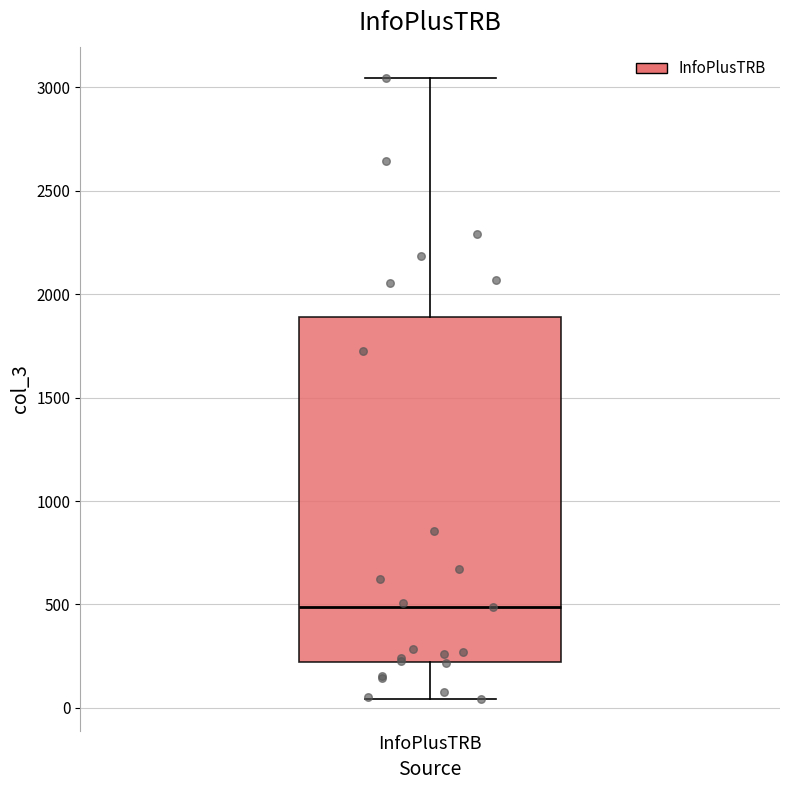

Transcribe this box plot: give where the median line is, the range the box spans, and where the two whiskers end, as read against the y-axis. The values are not printed on the chart, so give them approximately, as read against the axis.

median 500, box 200 to 1900, whiskers 50 to 3050